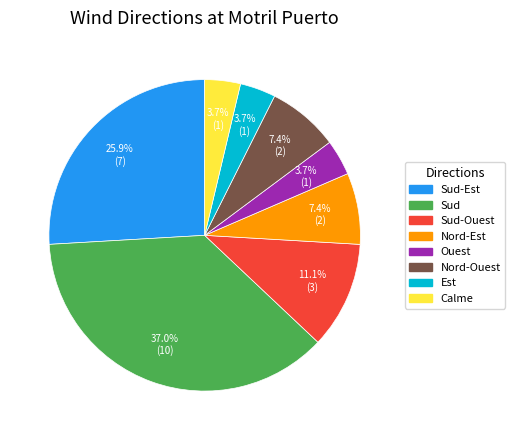

What is the largest slice in the pie chart?

Sud